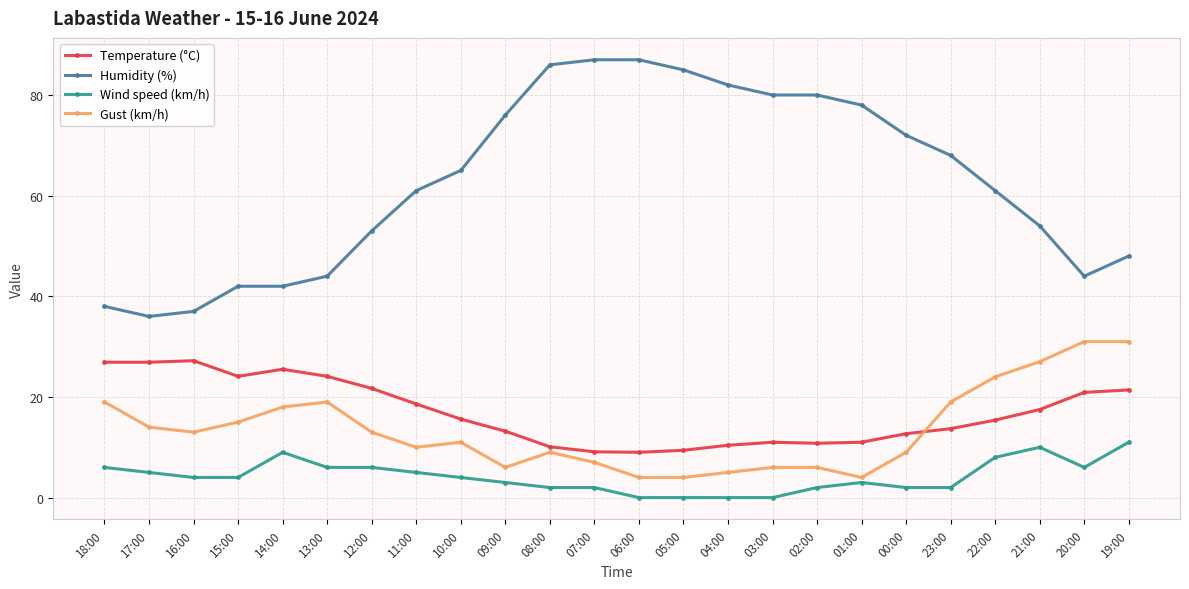

Does the chart have visible grid lines?

Yes